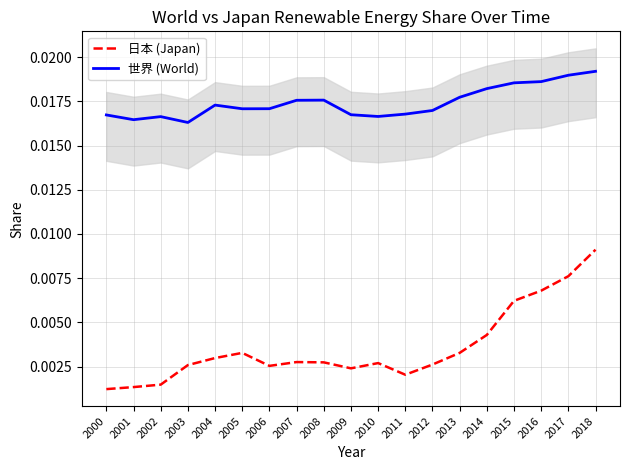

The 日本 (Japan) series shows 0.0 at 2003. True or false?

False